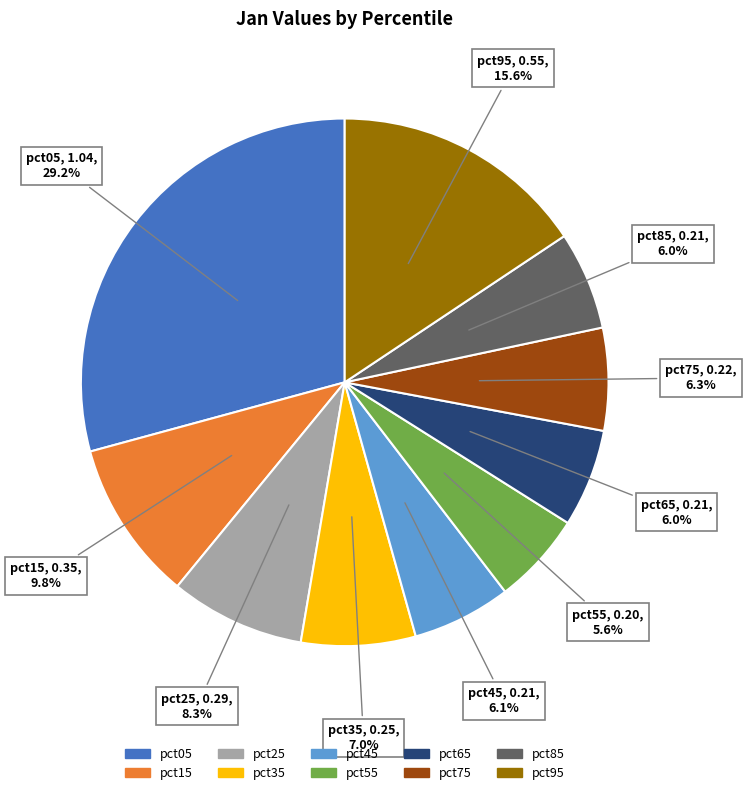

Which category has the biggest portion of the pie?

pct05